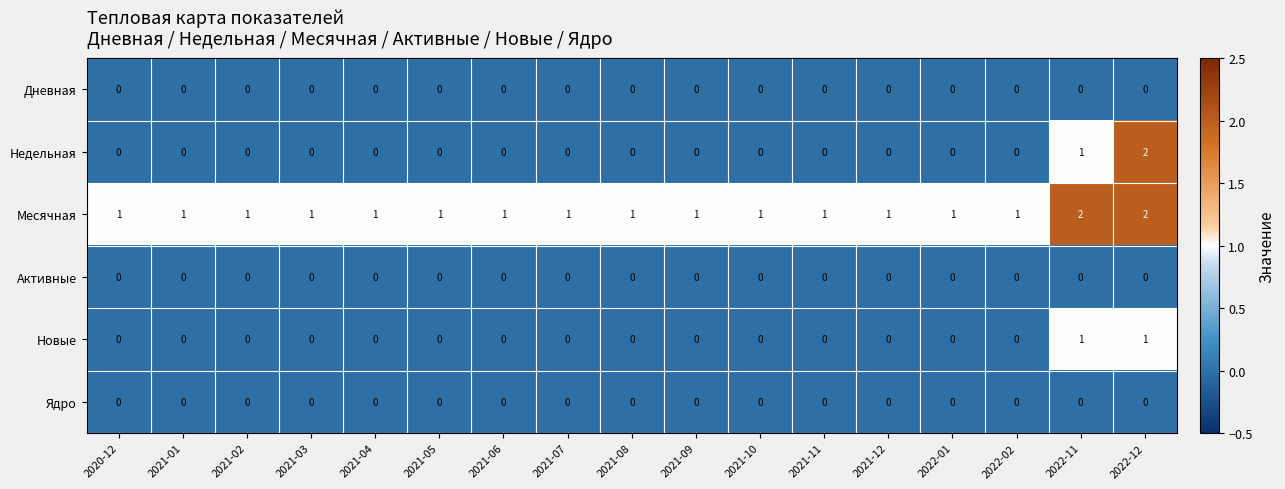

Which series changed the most between 2021-02 and 2022-12?

Недельная